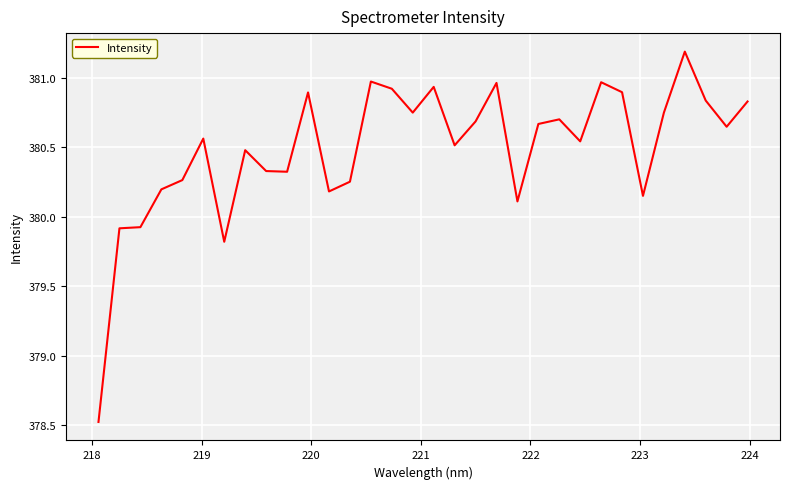

Does the chart have visible grid lines?

Yes